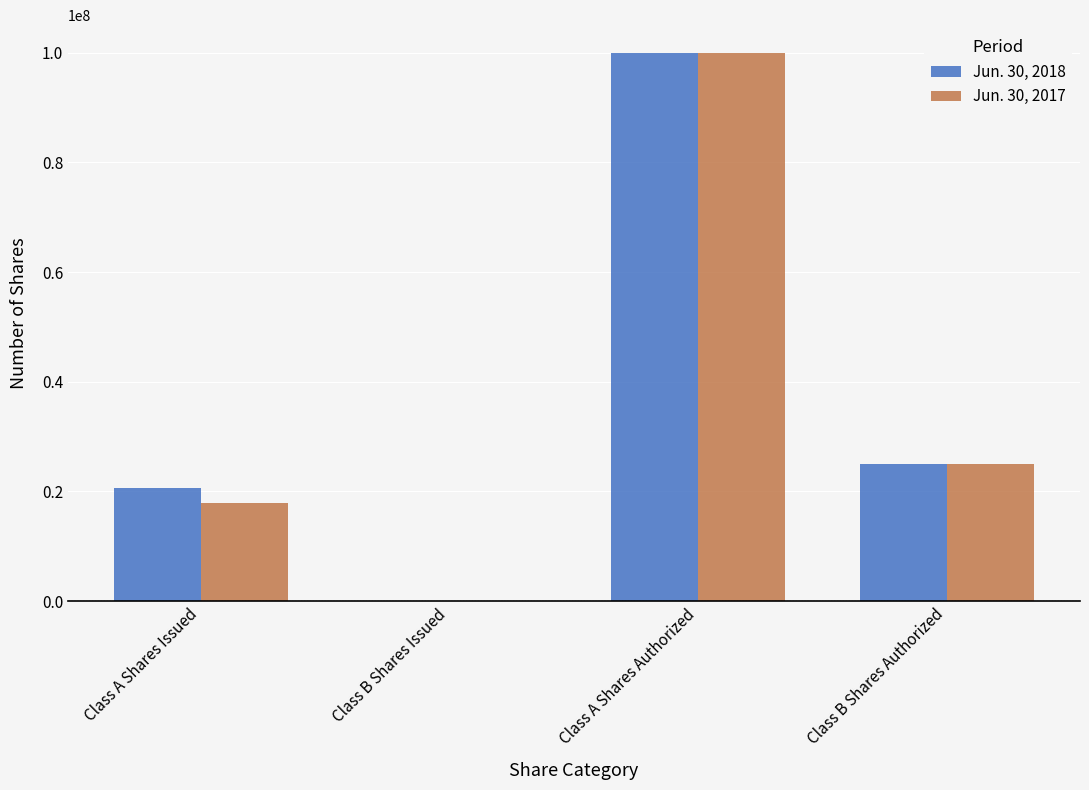

Is the value of Jun. 30, 2017 at Class B Shares Authorized greater than the value of Jun. 30, 2018 at Class A Shares Issued?

Yes